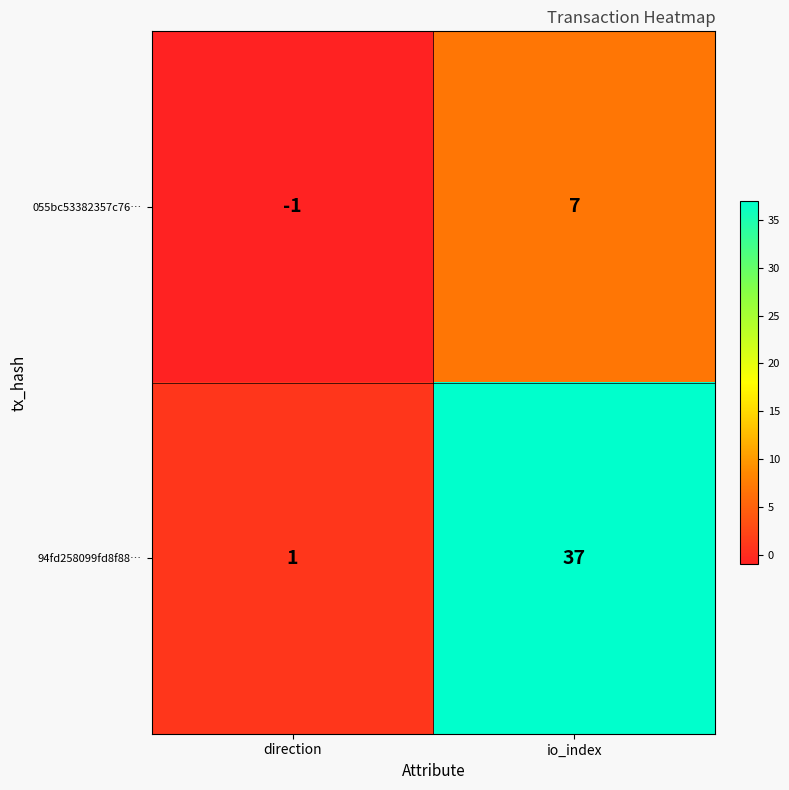

List the series in order of their peak value, highest first.

94fd258099fd8f88…, 055bc53382357c76…